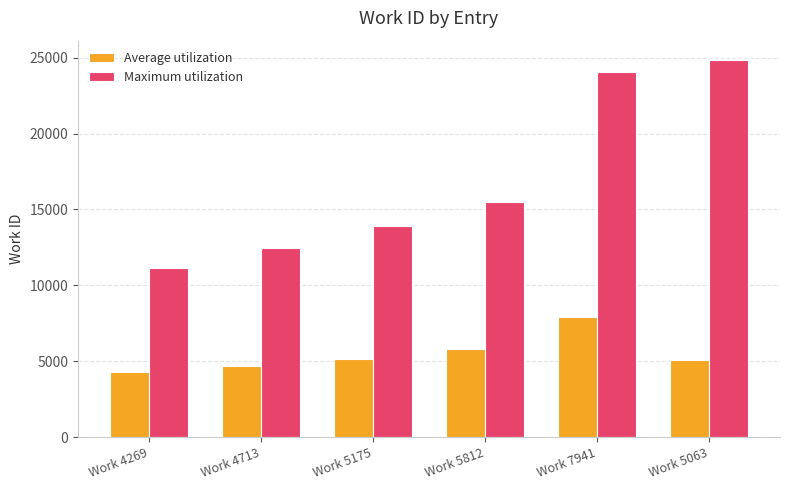

Reading left to right, list all the values displayed in this chart.

Average utilization: Work 4269=4269	Work 4713=4713	Work 5175=5175	Work 5812=5812	Work 7941=7941	Work 5063=5063
Maximum utilization: Work 4269=11147	Work 4713=12434	Work 5175=13921	Work 5812=15487	Work 7941=24066	Work 5063=24875